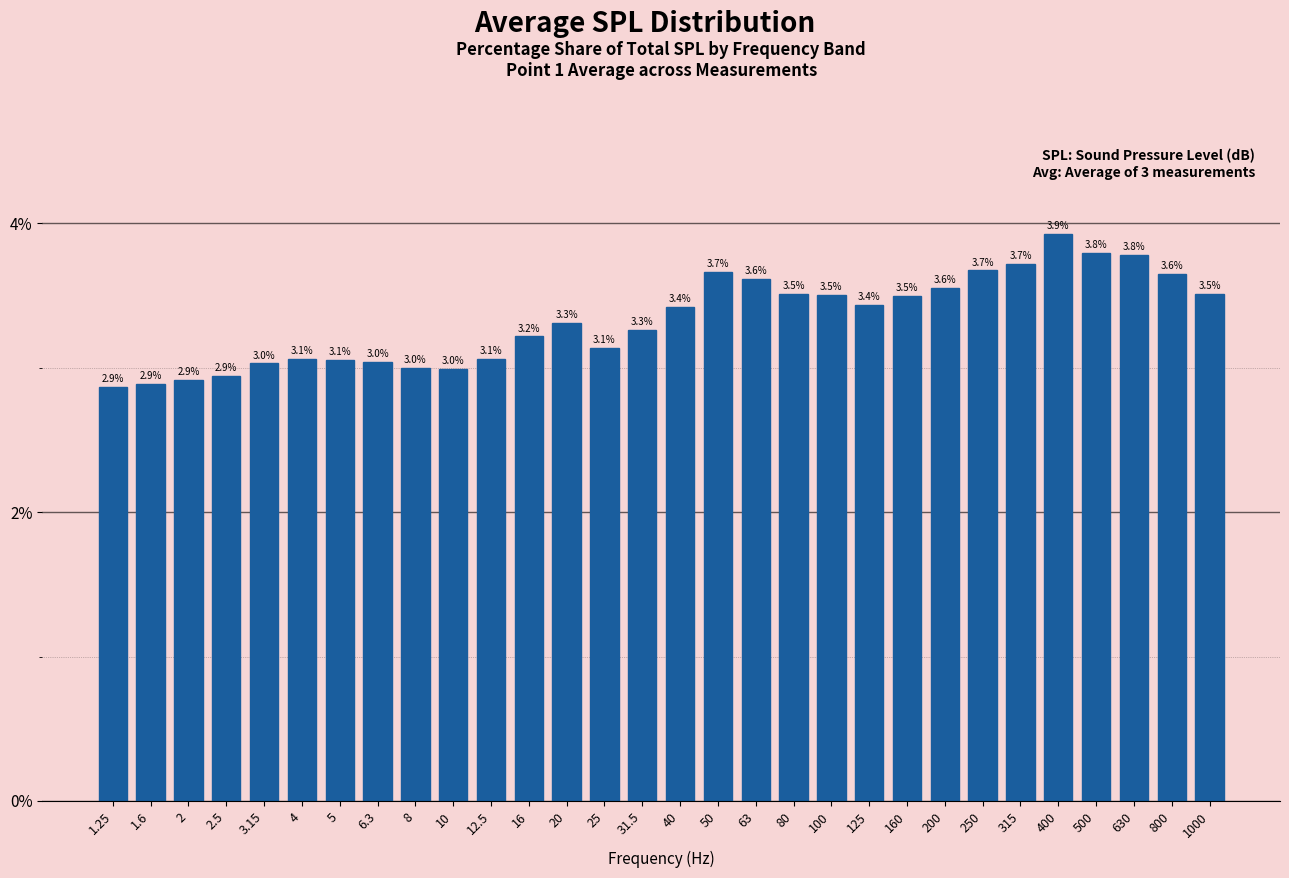

Reading left to right, what are all the values shown in this chart?

1.25=2.9	1.6=2.9	2=2.9	2.5=2.9	3.15=3.0	4=3.1	5=3.1	6.3=3.0	8=3.0	10=3.0	12.5=3.1	16=3.2	20=3.3	25=3.1	31.5=3.3	40=3.4	50=3.7	63=3.6	80=3.5	100=3.5	125=3.4	160=3.5	200=3.6	250=3.7	315=3.7	400=3.9	500=3.8	630=3.8	800=3.6	1000=3.5